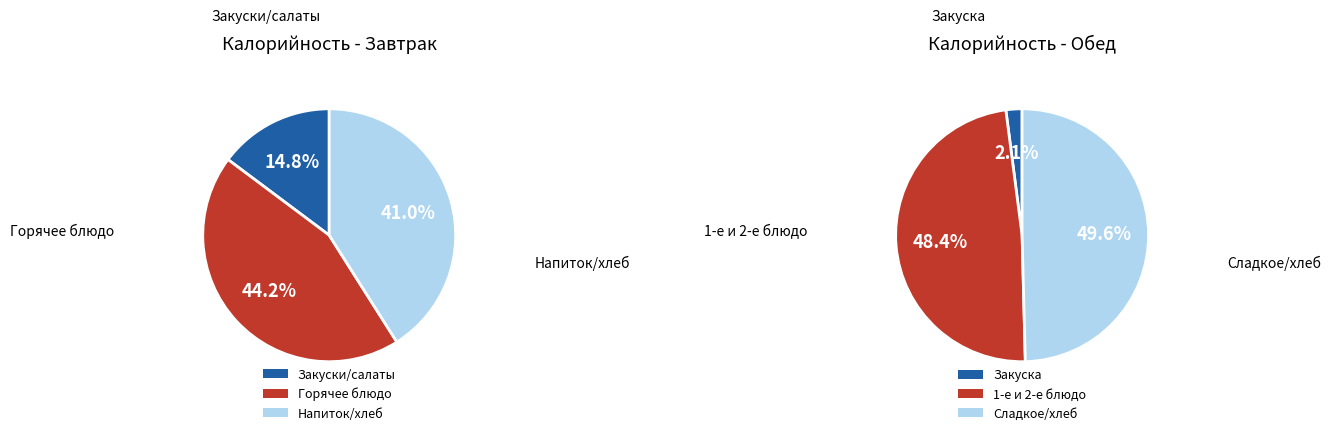

Does салат из белокачанной капусты account for over 50% of the chart?

No